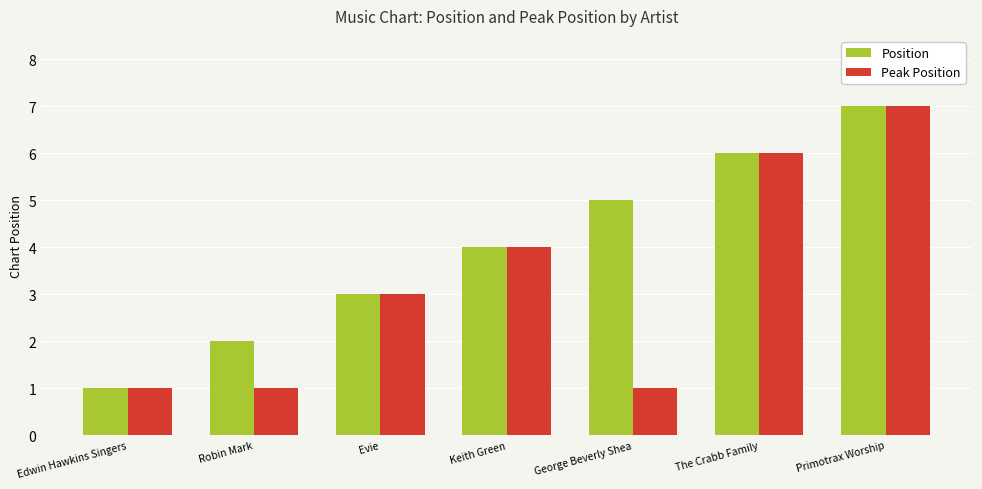

How many bars are there in total?

14